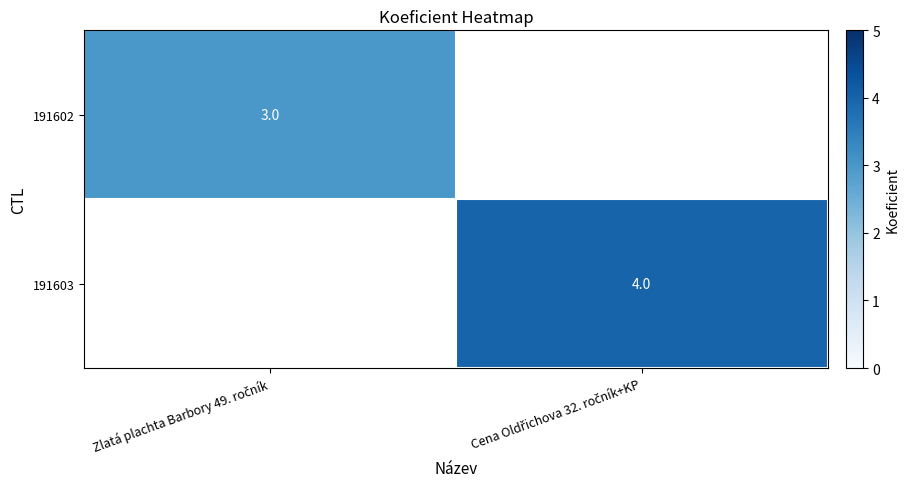

Rank the categories by 191602 value from lowest to highest.

Zlatá plachta Barbory 49. ročník, Cena Oldřichova 32. ročník+KP